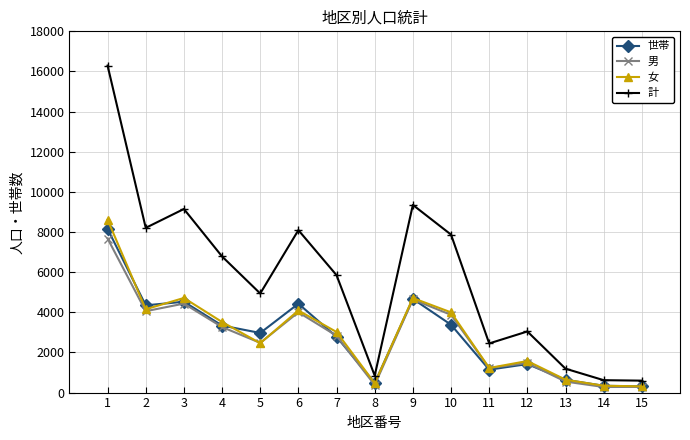

Which series has the largest range (max minus min)?

計